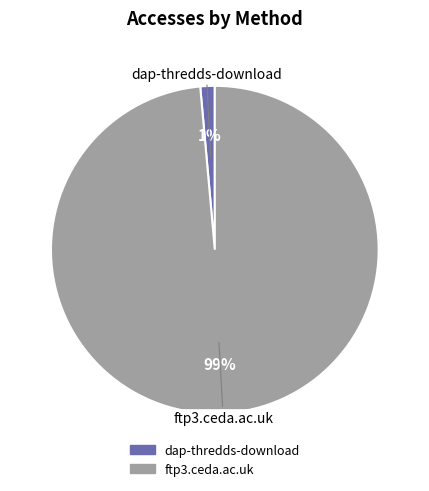

To the nearest percent, what is the combined percentage of dap-thredds-download and ftp3.ceda.ac.uk?

100%